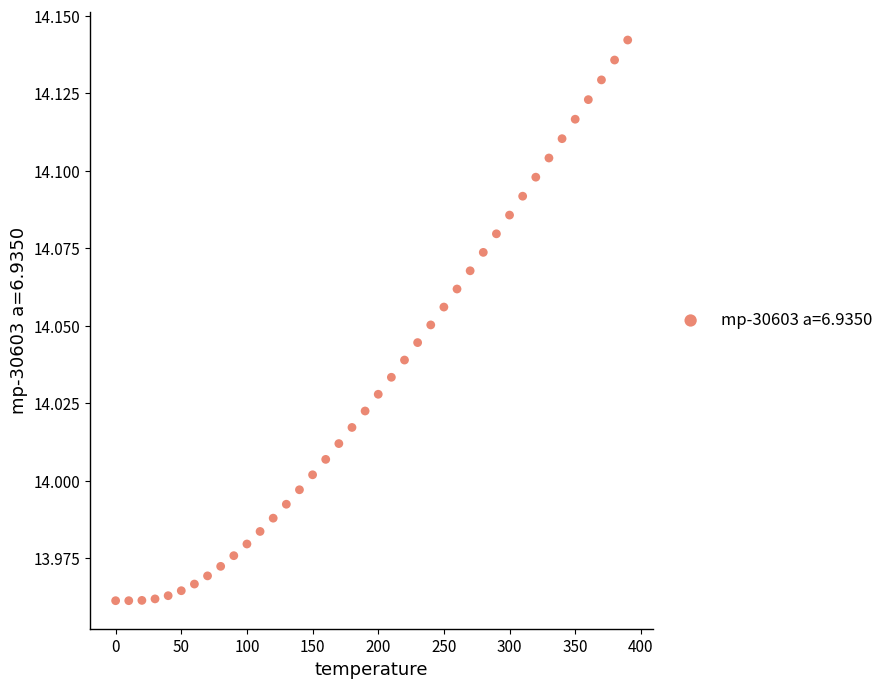

What is the range of X values (max minus min)?

390.0